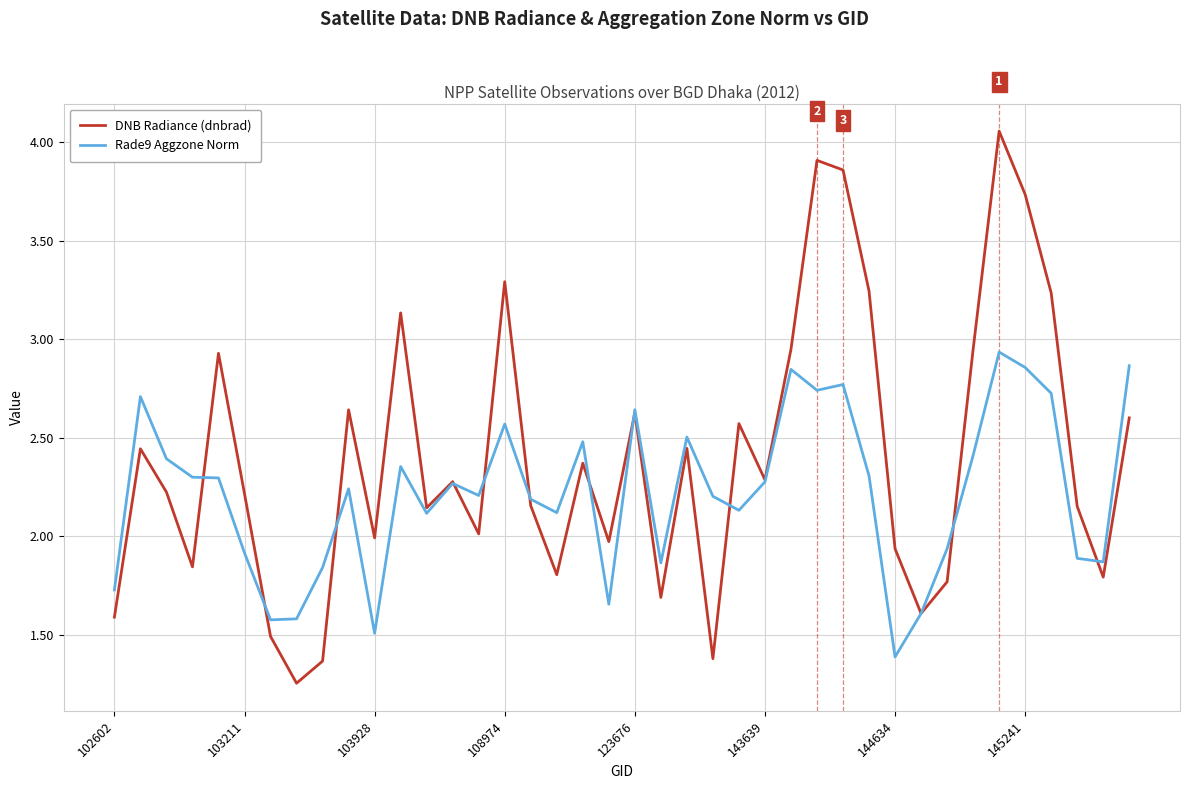

List the series in order of their overall mean, highest first.

DNB Radiance (dnbrad), Rade9 Aggzone Norm